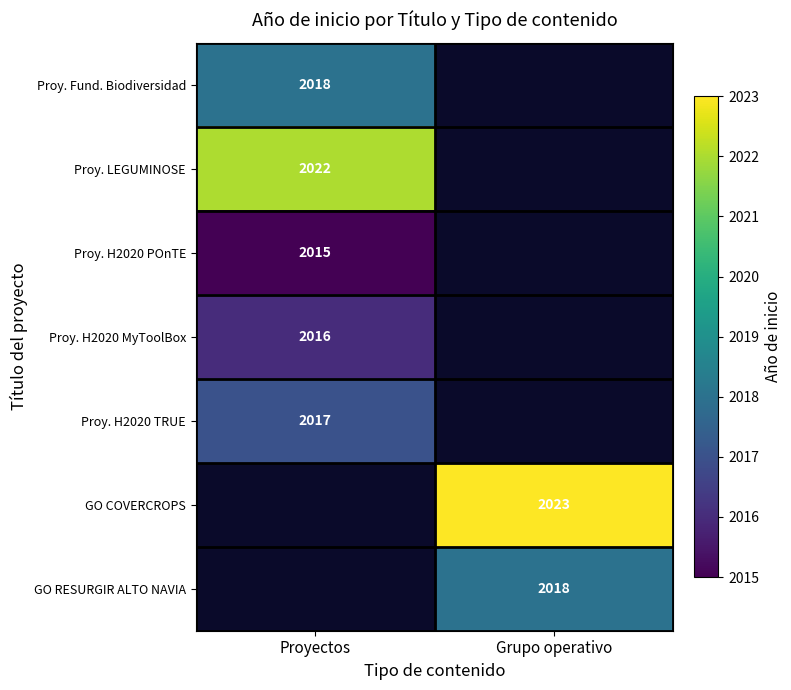

Which category has the highest value across all series?

Grupo operativo